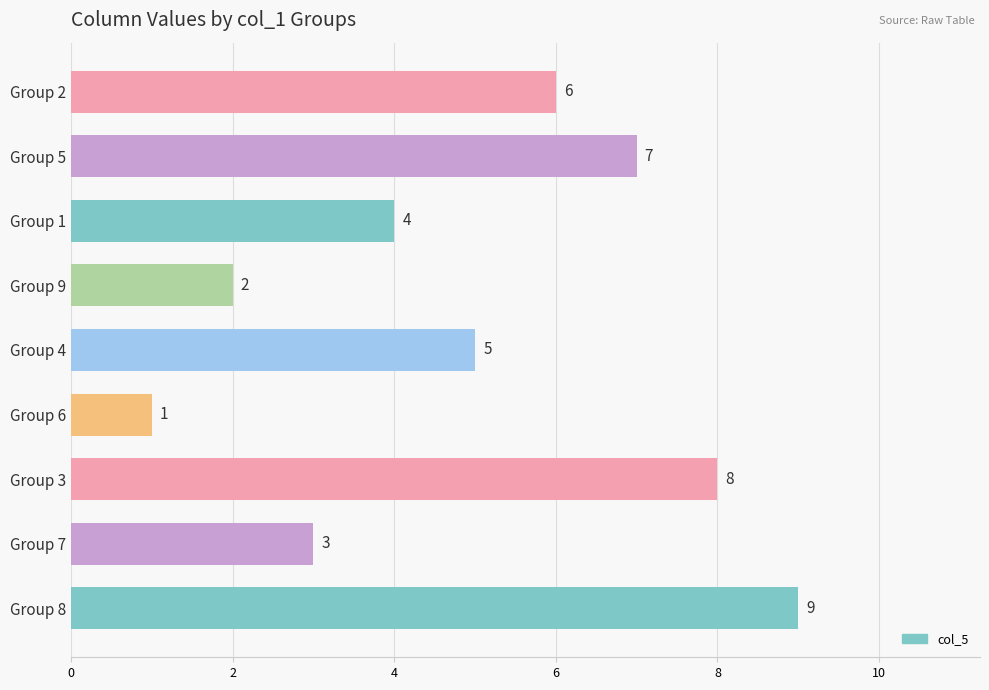

Count the number of categories in the chart.

9